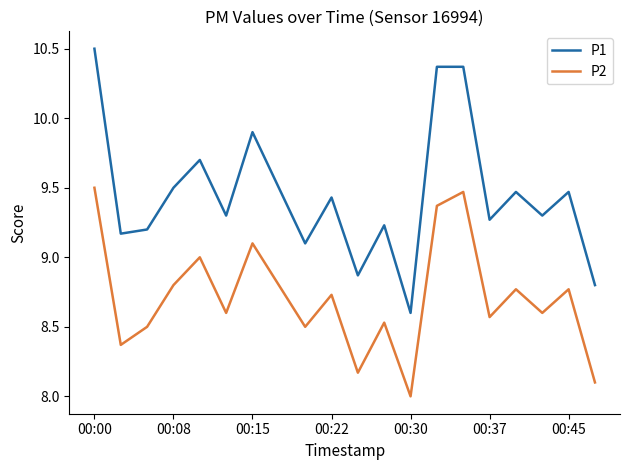

What are all the series names shown in the legend?

P1, P2